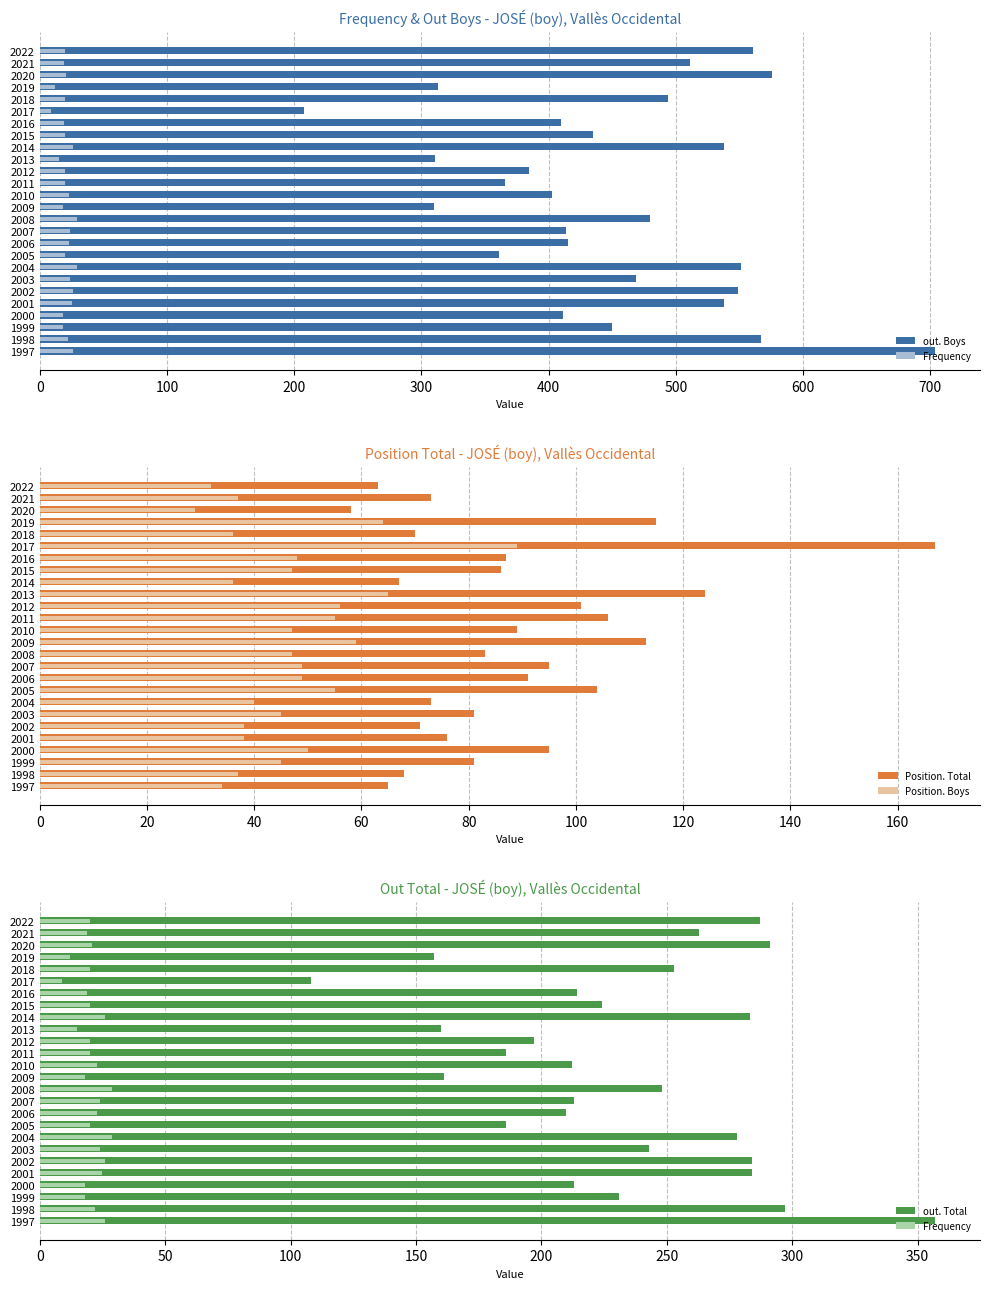

What is the sum of all out. Total values?

6040